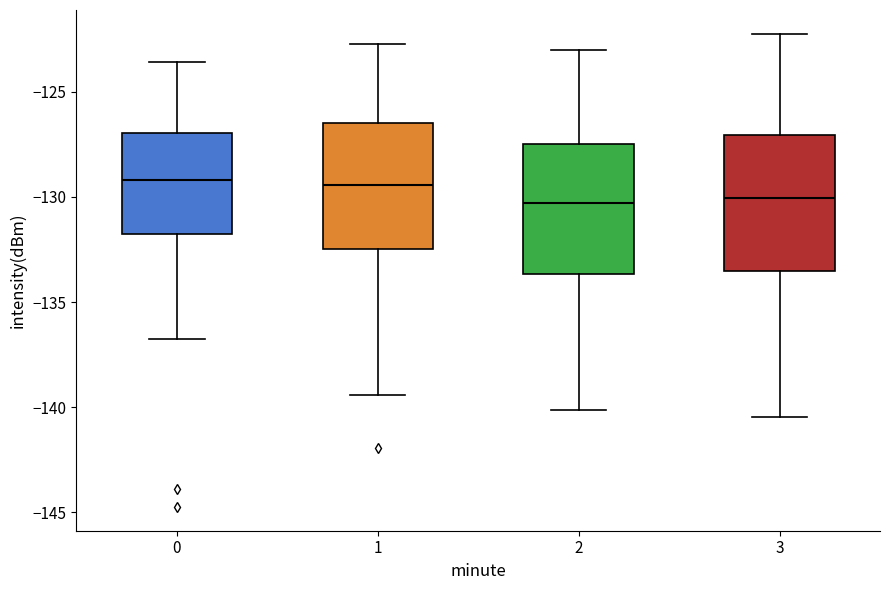

Reading left to right, read every box against the y-axis: the position of its median line, the range the box covers, and the ends of its whiskers. The values are not printed on the chart, so give them approximately, as read against the axis.

0: median -129.0, box -132.0 to -127.0, whiskers -136.5 to -123.5
1: median -129.5, box -132.5 to -126.5, whiskers -139.5 to -122.5
2: median -130.5, box -133.5 to -127.5, whiskers -140.0 to -123.0
3: median -130.0, box -133.5 to -127.0, whiskers -140.5 to -122.0